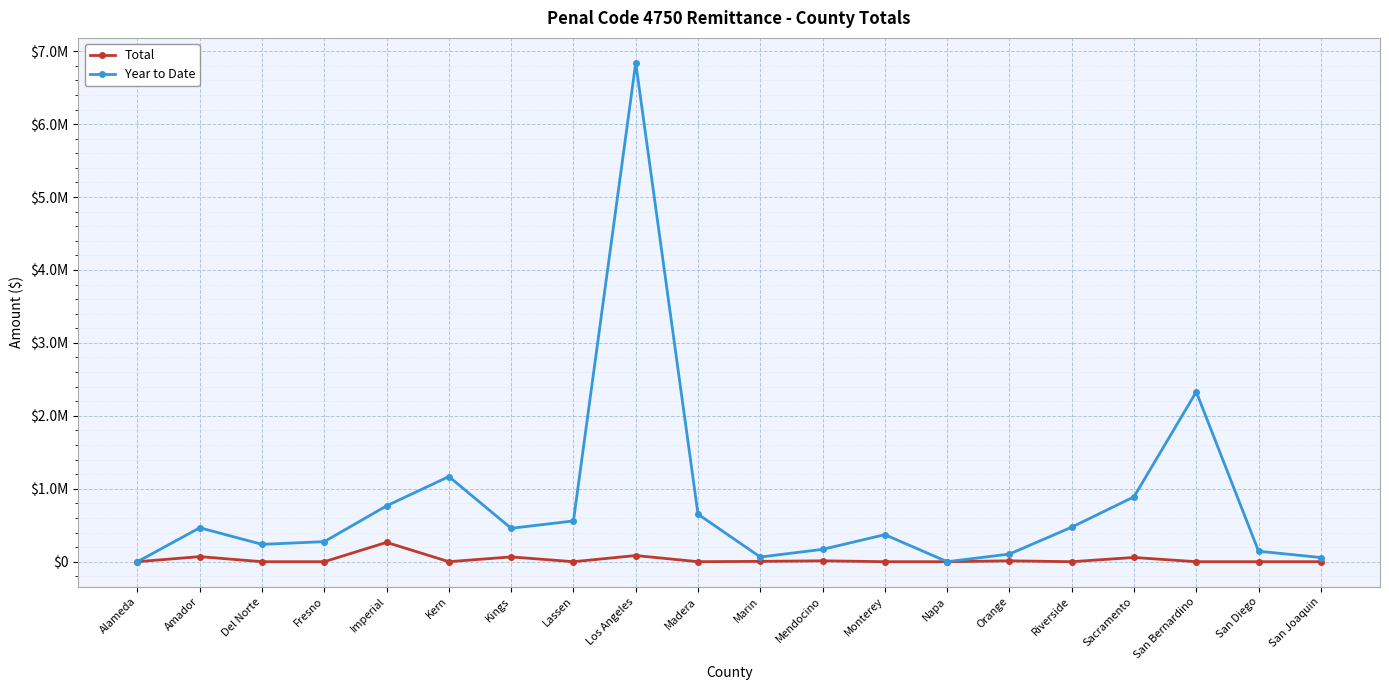

Between Kern and Fresno, which is larger?

Kern